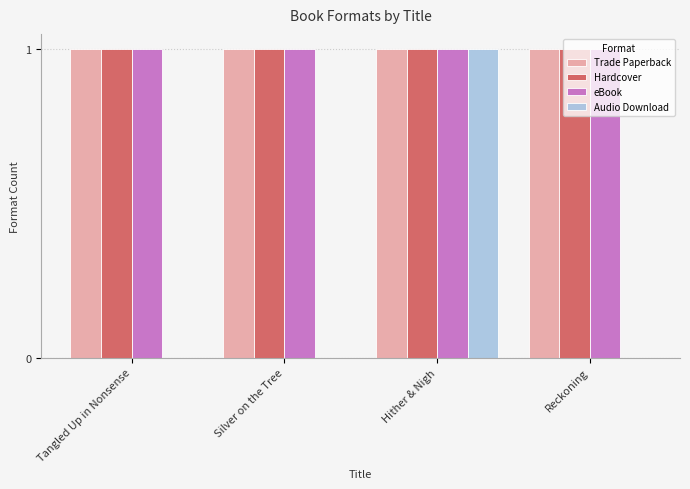

What is the total value across all series at Silver on the Tree?

3